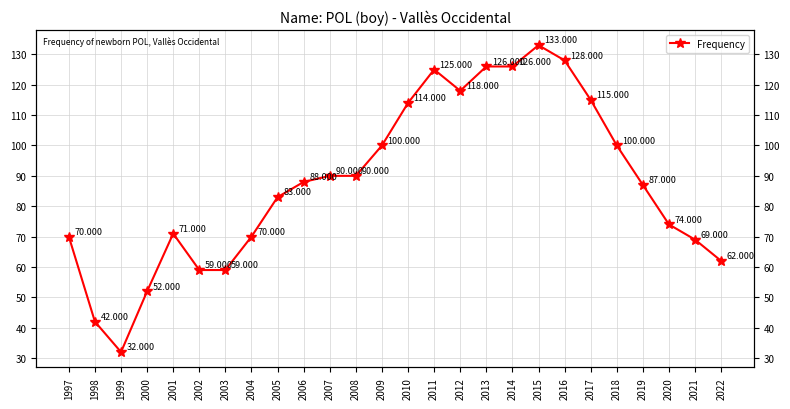

Reading left to right, what are all the values shown in this chart?

70	42	32	52	71	59	59	70	83	88	90	90	100	114	125	118	126	126	133	128	115	100	87	74	69	62